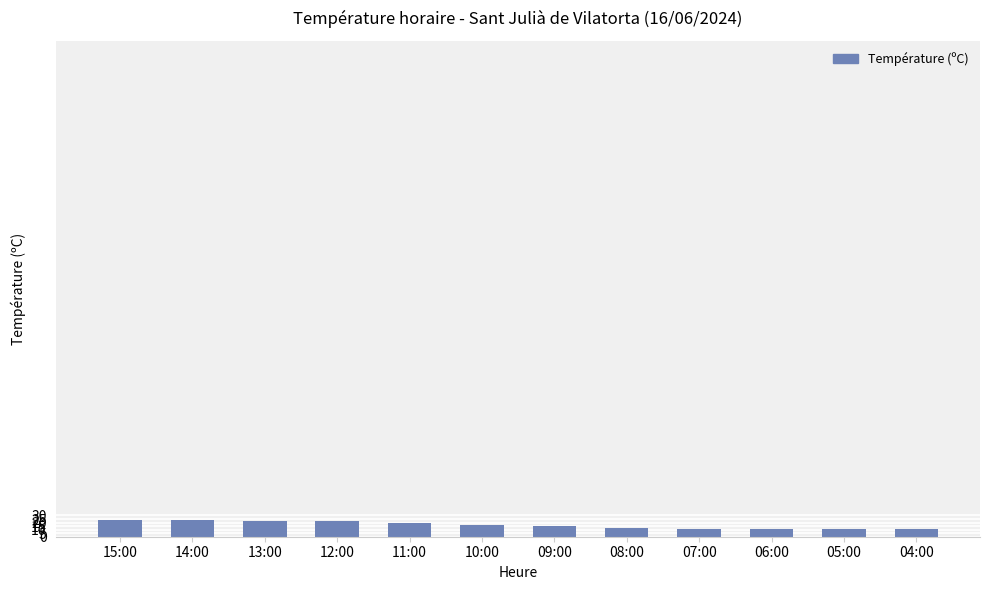

What is the sum of all values?

200.4